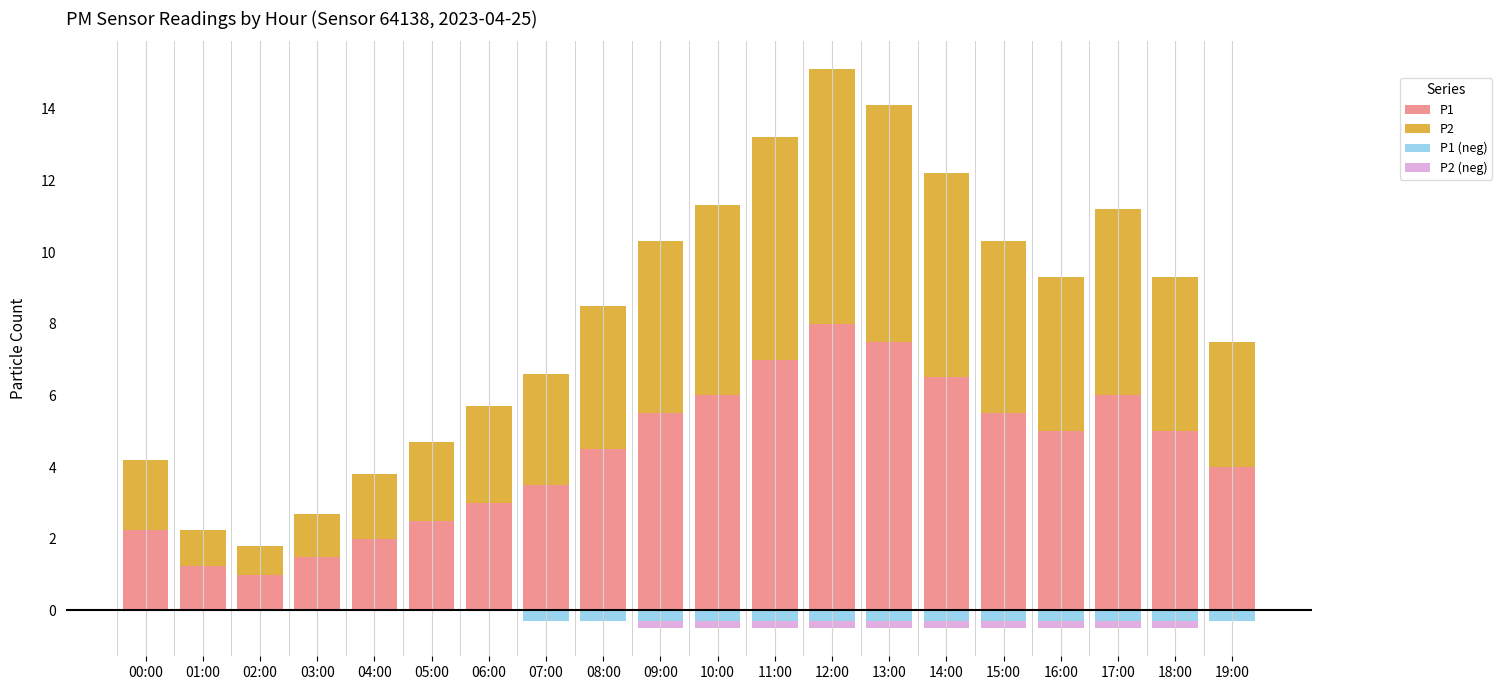

Where does the P2 series first go above 4?

09:00